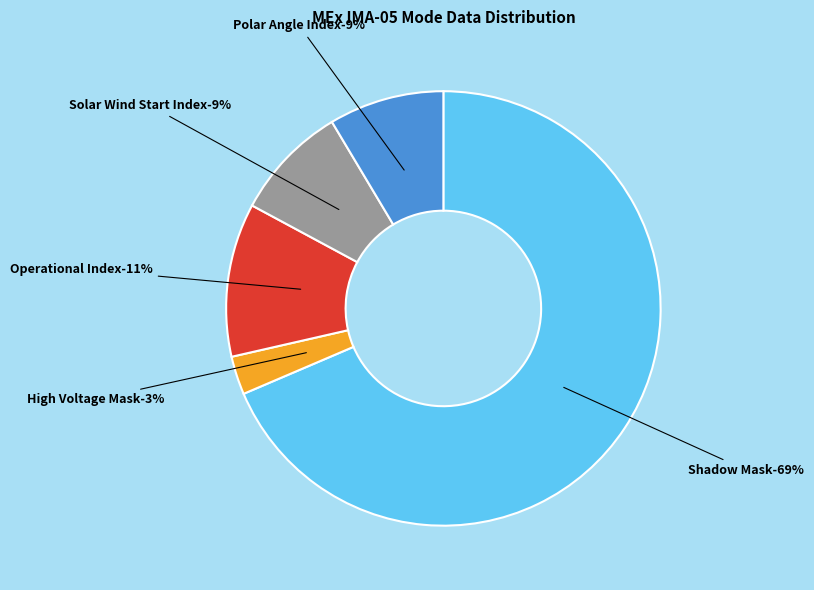

Between High Voltage Mask and Operational Index, which is larger?

Operational Index